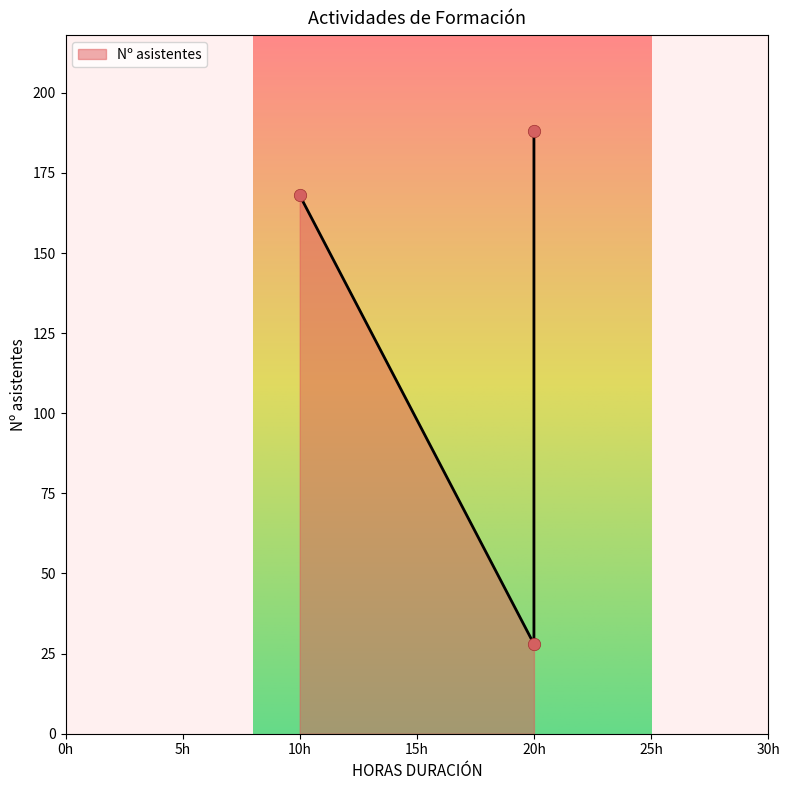

Approximately how many times larger is the value at 20h compared to 20h?

6.7